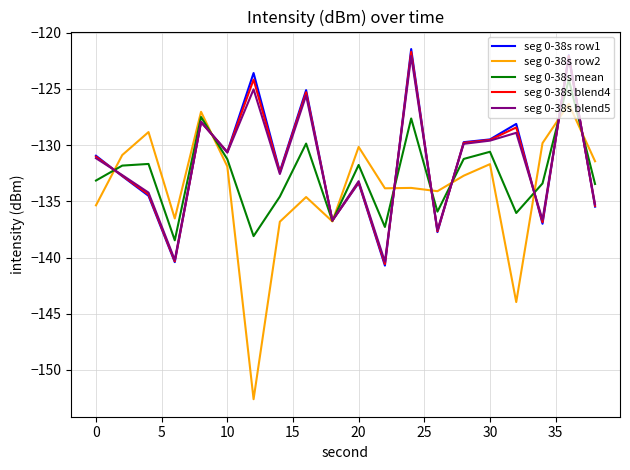

What is the smallest value displayed?

-152.6